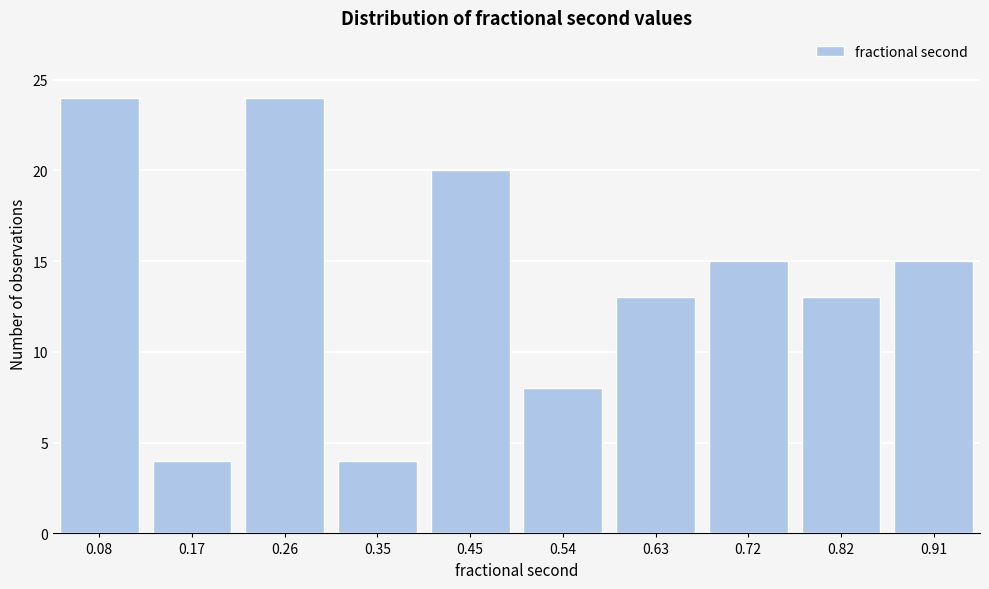

Reading left to right, list all the values displayed in this chart.

0.08=24	0.17=4	0.26=24	0.35=4	0.45=20	0.54=8	0.63=13	0.72=15	0.82=13	0.91=15